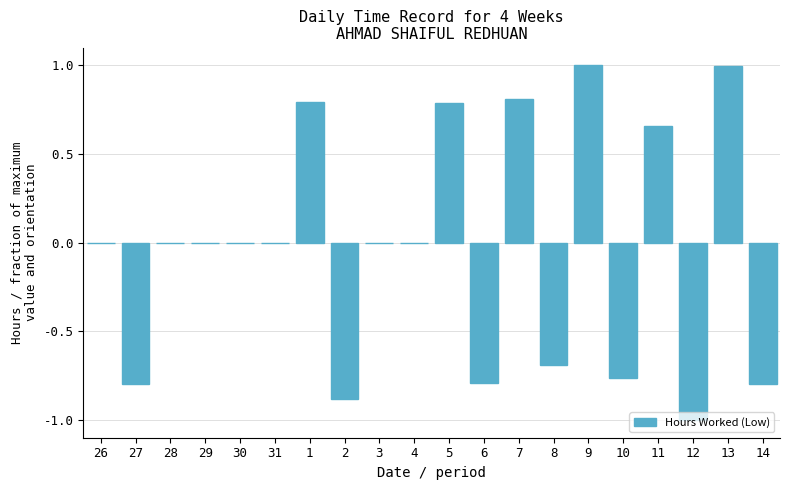

True or false: the data shows 1.4 at 5.

False